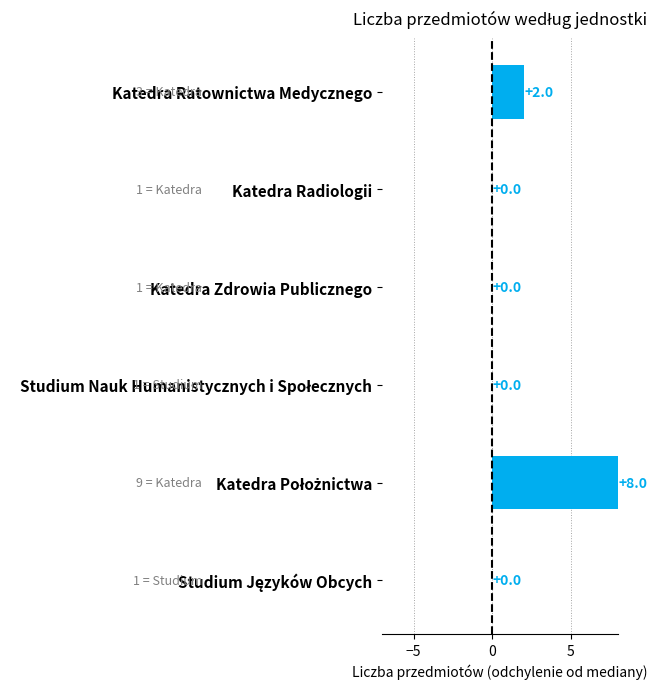

What is the maximum value shown in the chart?

8